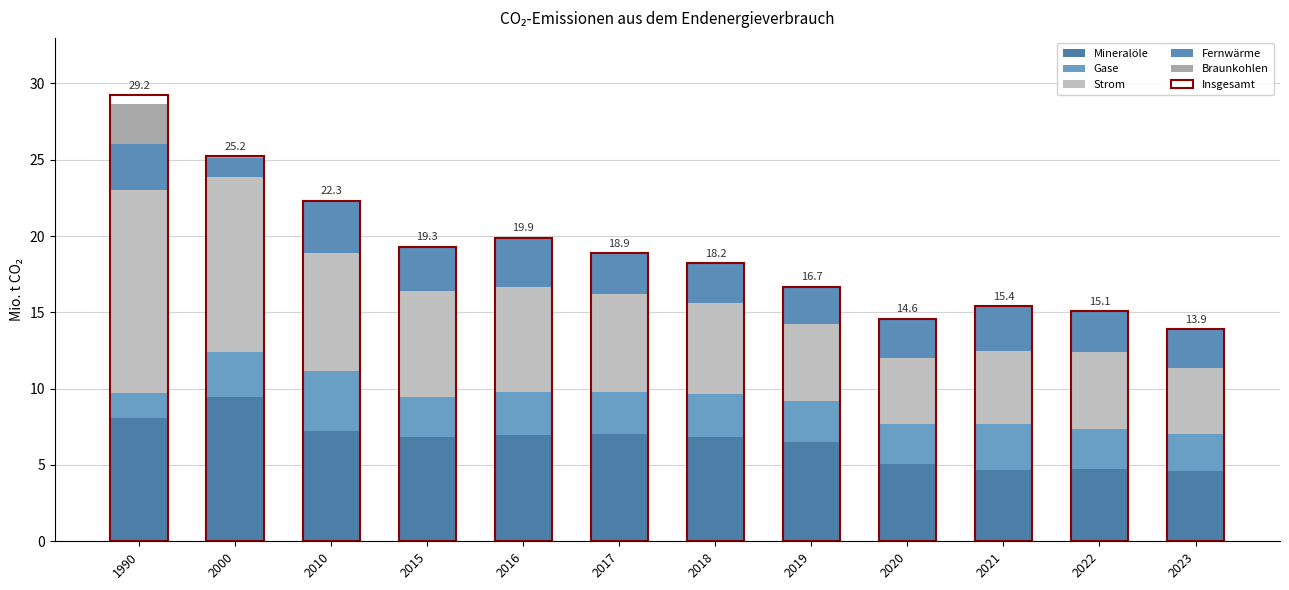

At which category is the sum across all series the highest?

1990